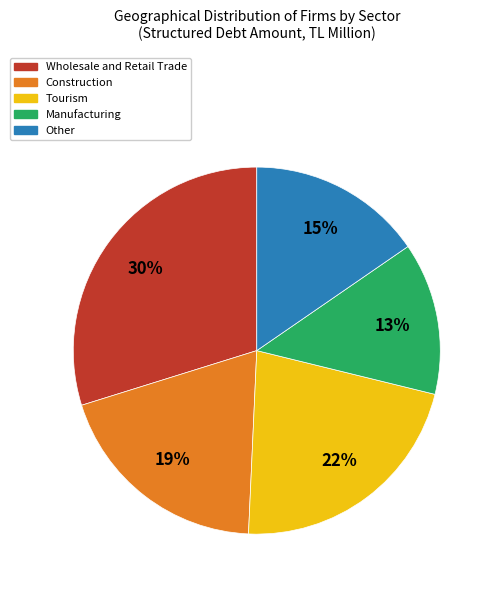

How many segments does this pie chart have?

5